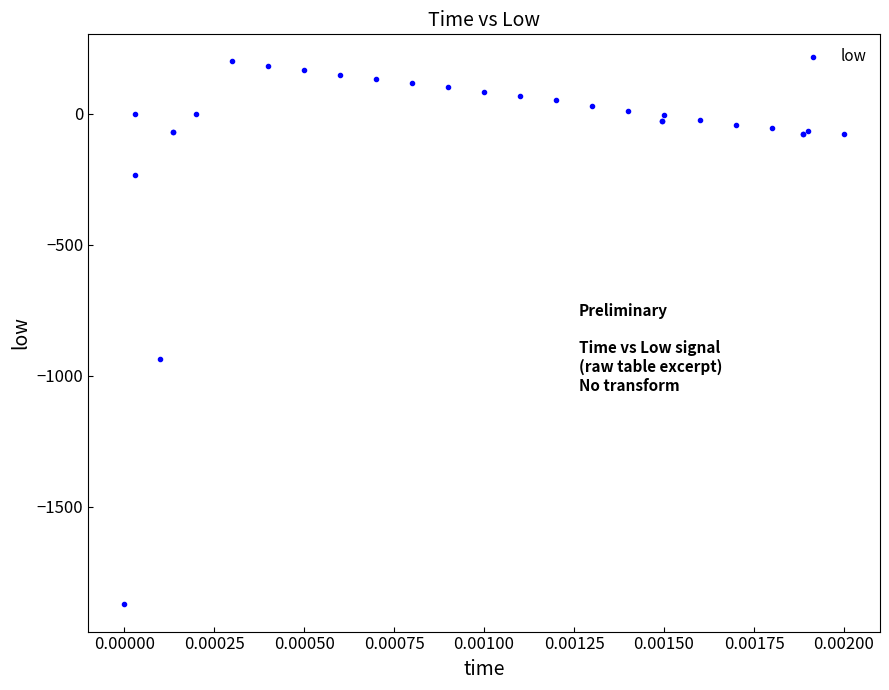

What Y value in the scatter plot is closest to -837?

-936.9